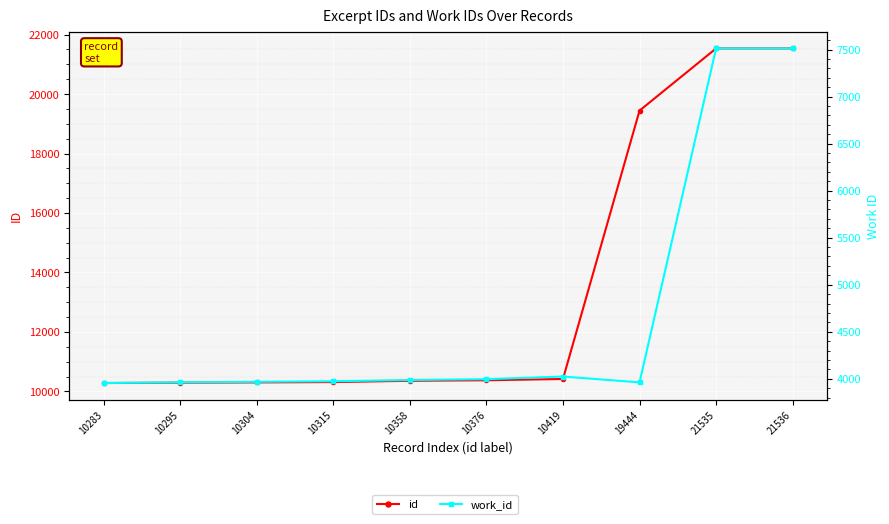

What are all the series names shown in the legend?

id, work_id